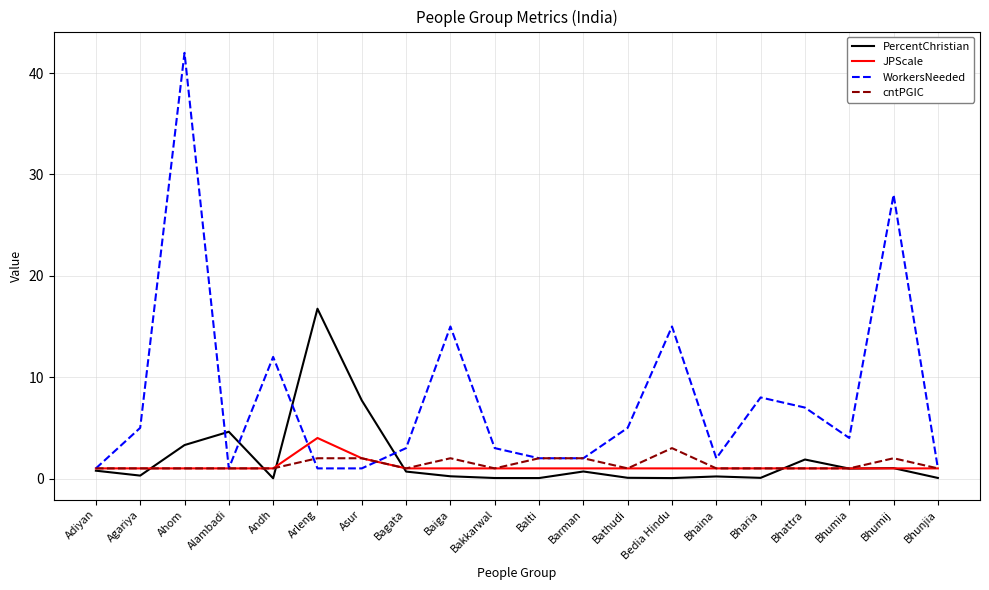

What position from the left is Bathudi?

13